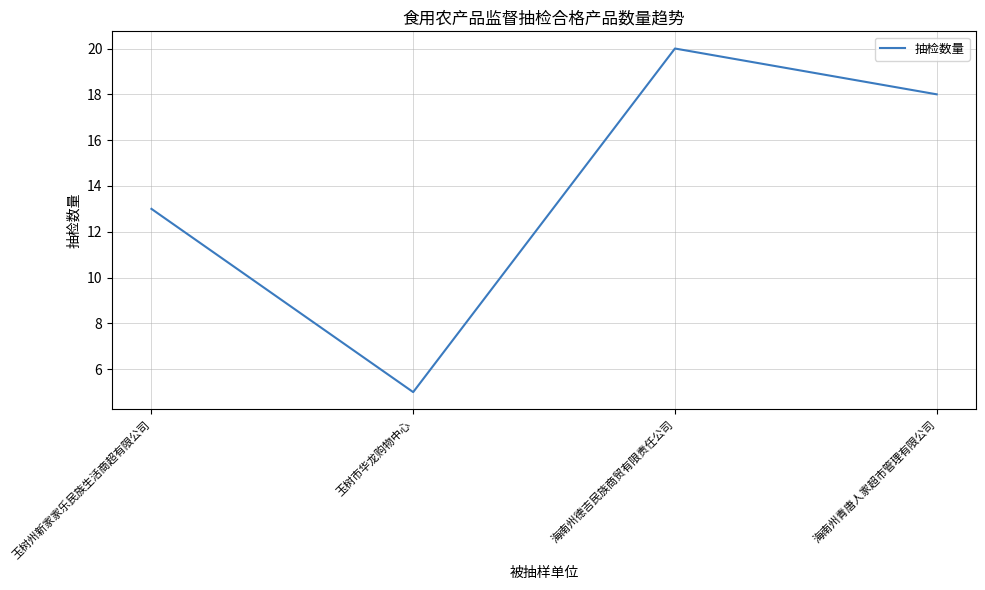

How many values are below 18?

2